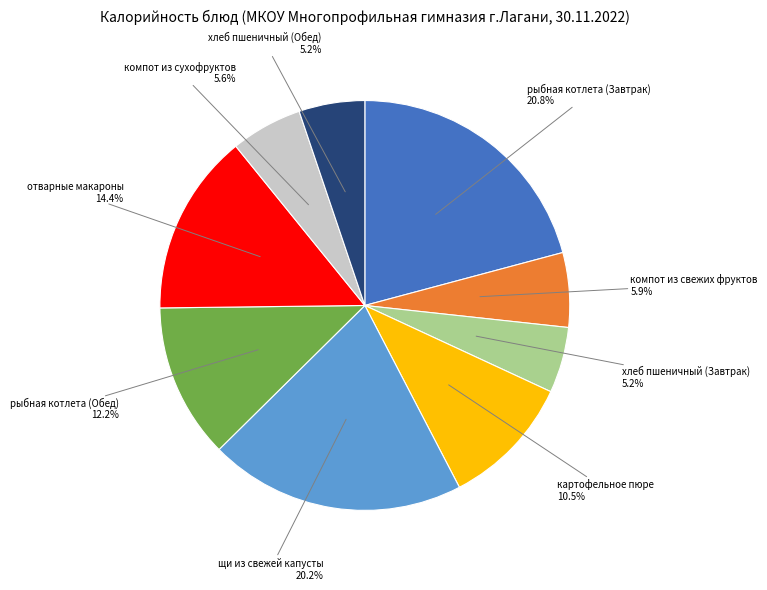

What percentage is NOT represented by хлеб пшеничный (Обед)?

94.8%